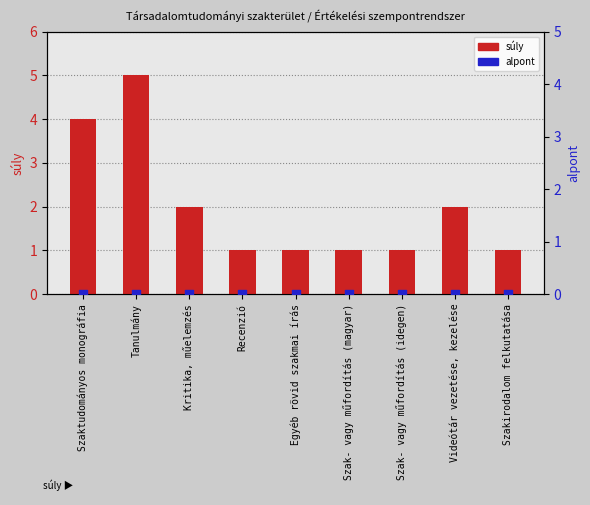

Which series has the largest total across all categories?

súly